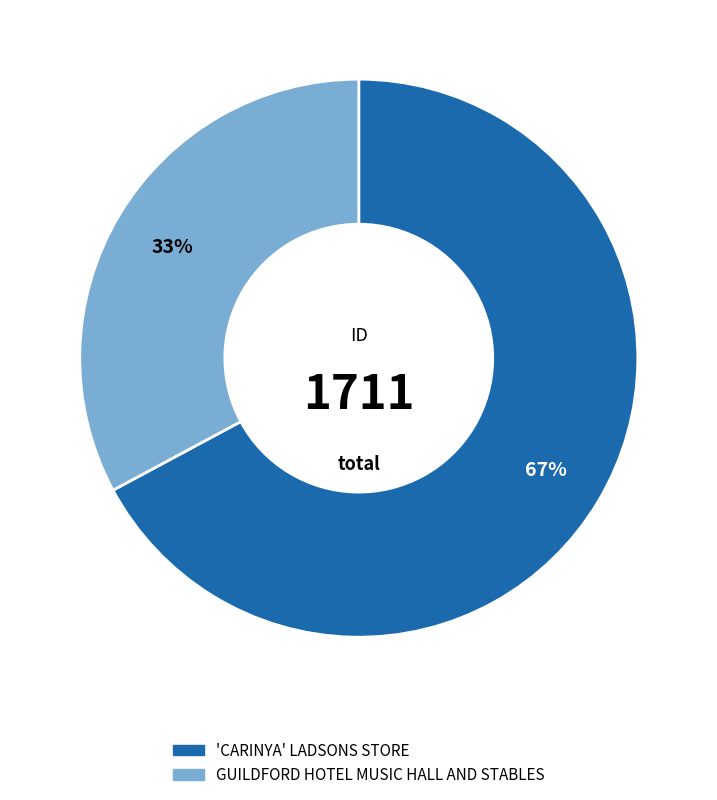

True or false: 'CARINYA' LADSONS STORE accounts for 78% of the total.

False